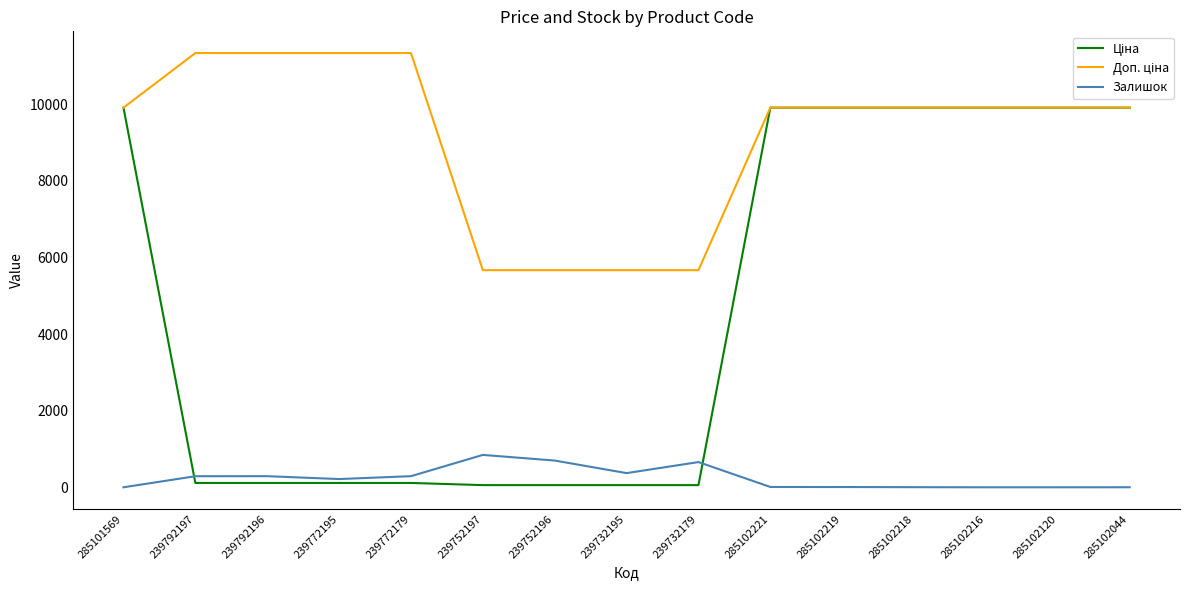

The Залишок series shows 0.0 at 285101569. True or false?

True